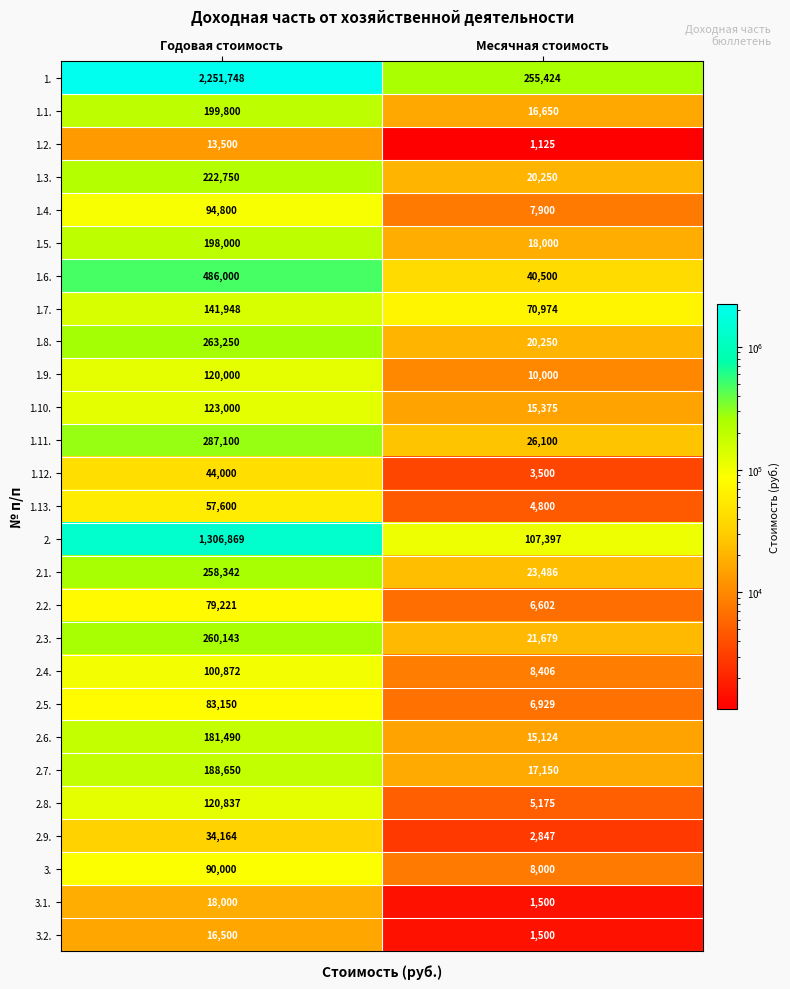

What is the highest value of the 1.4. series?

94800